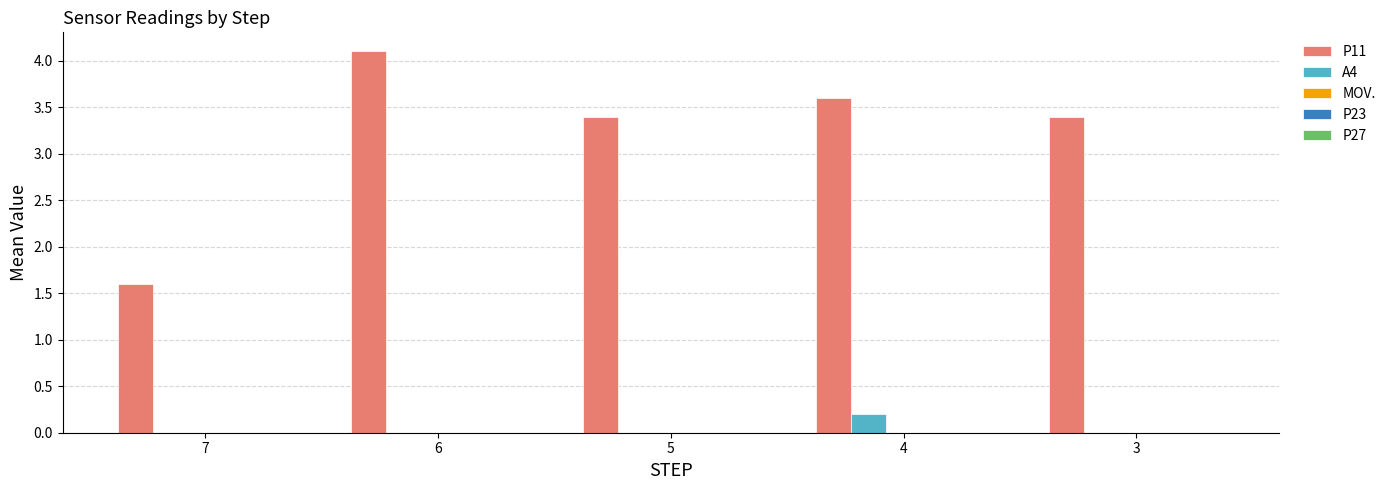

At which label does P11 reach its peak?

6